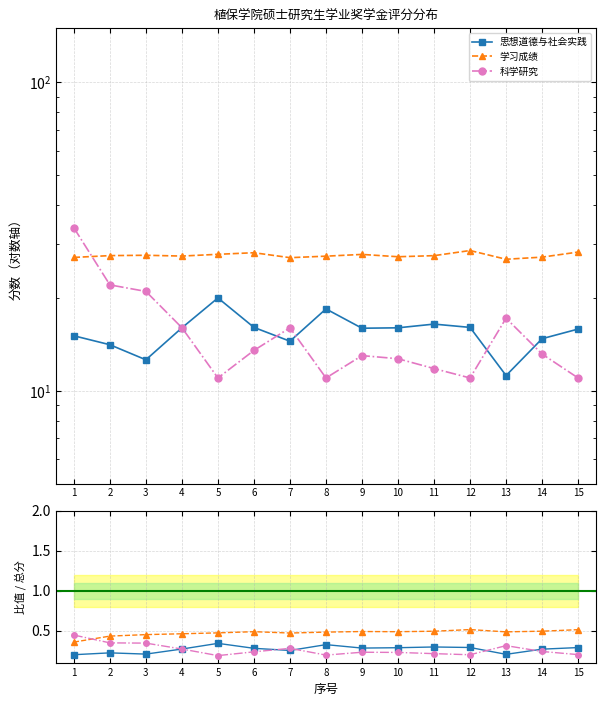

True or false: 学习成绩 and 思想道德与社会实践 intersect in this chart.

False